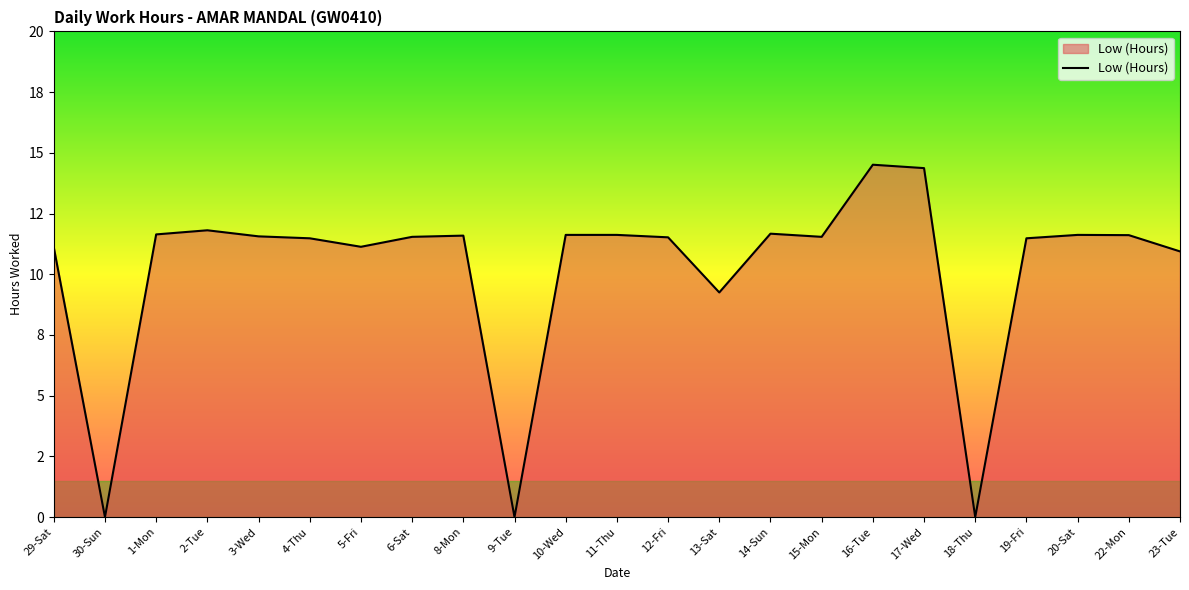

Where is the data nearest to the value 7?

13-Sat